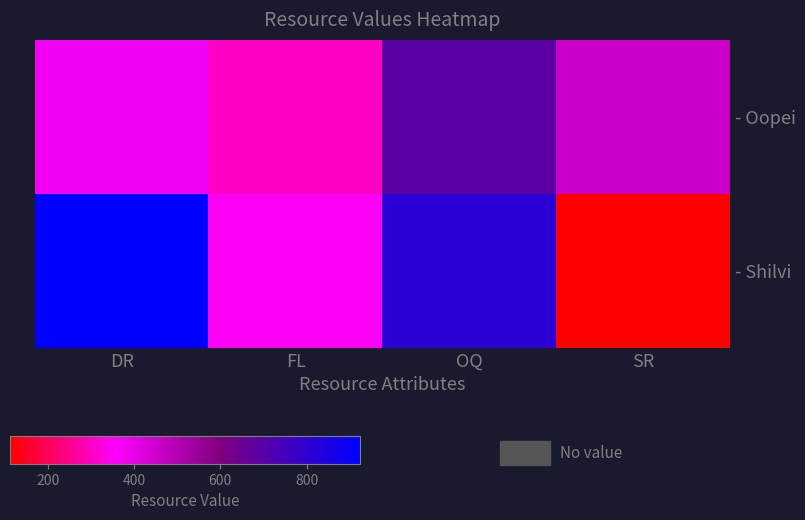

List the series in order of their peak value, highest first.

- Shilvi, - Oopei